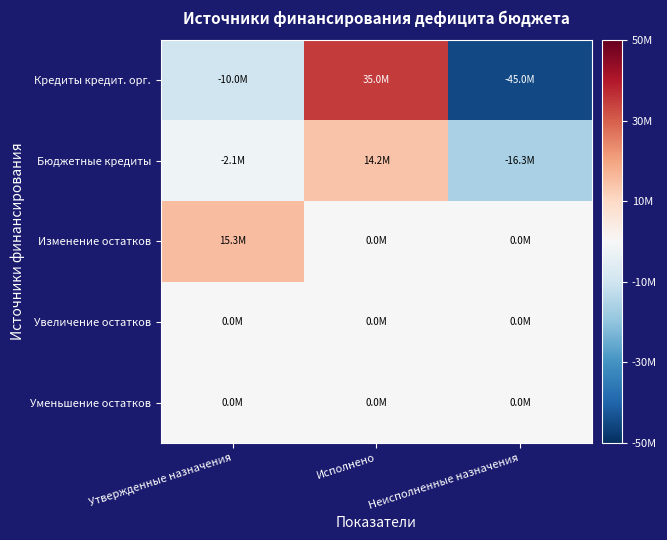

What is the maximum value shown in the chart?

35000000.0